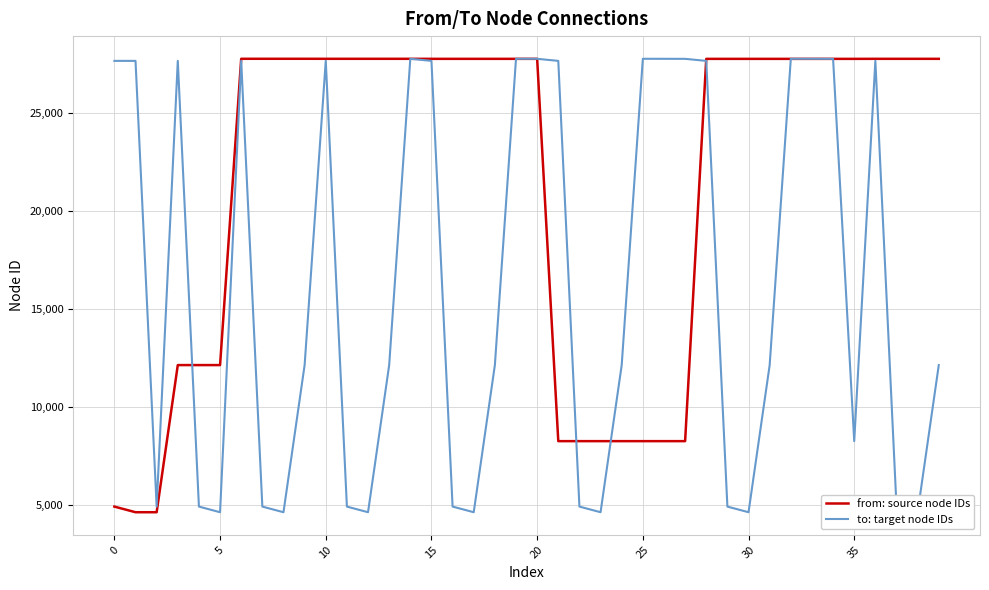

Which series has the largest total across all categories?

from: source node IDs